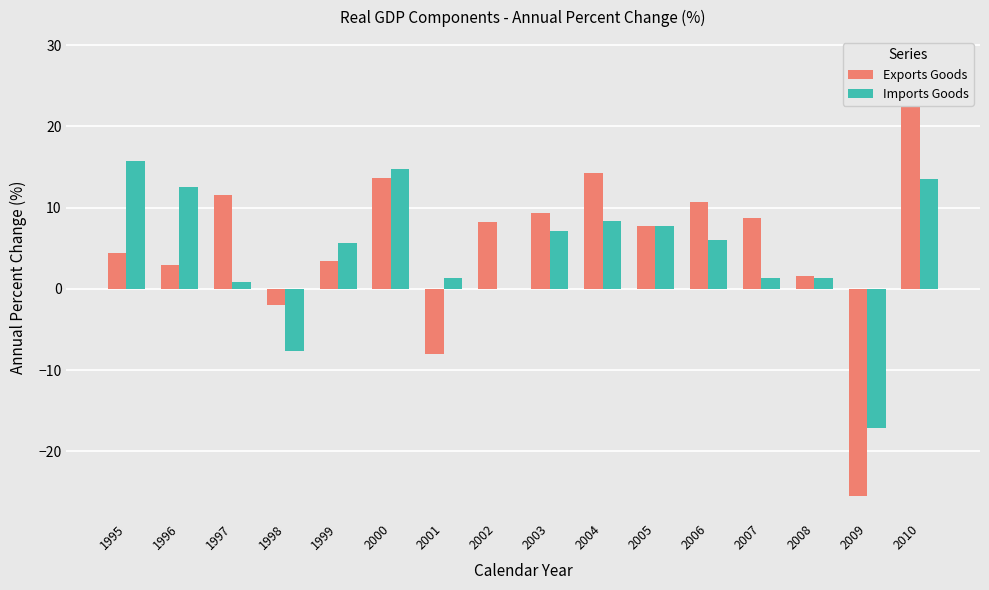

What is the minimum value for Exports Goods?

-25.5